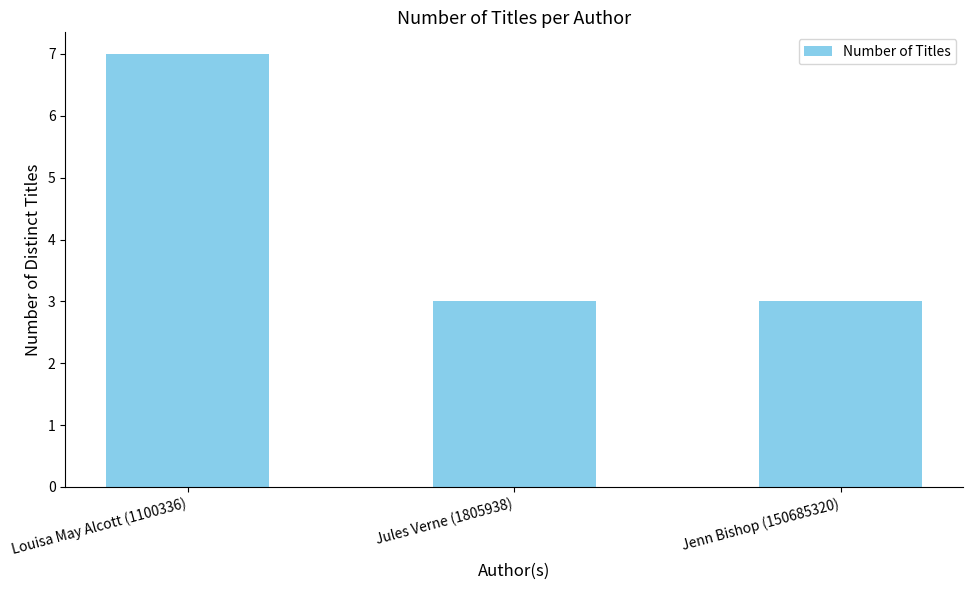

What is the label of the 1st bar from the right?

Jenn Bishop (150685320)